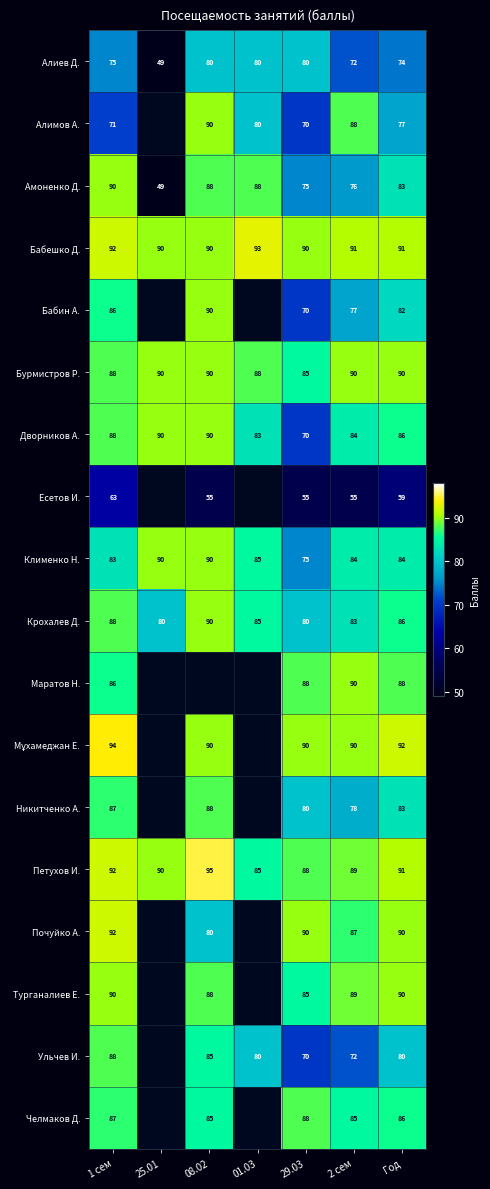

The Клименко Н. series shows 25.9 at 08.02. True or false?

False